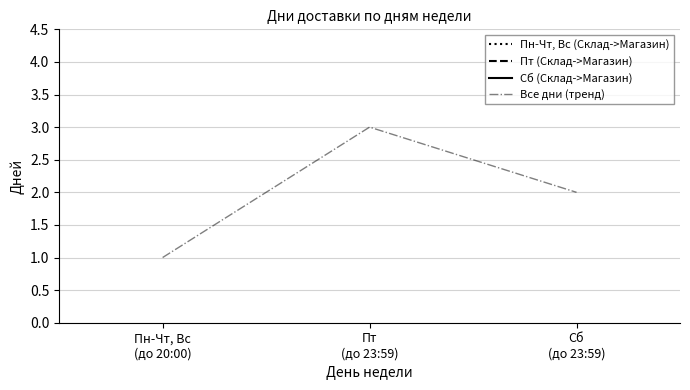

List the labels in order of value, smallest first.

Пн-Чт, Вс
(до 20:00), Сб
(до 23:59), Пт
(до 23:59)